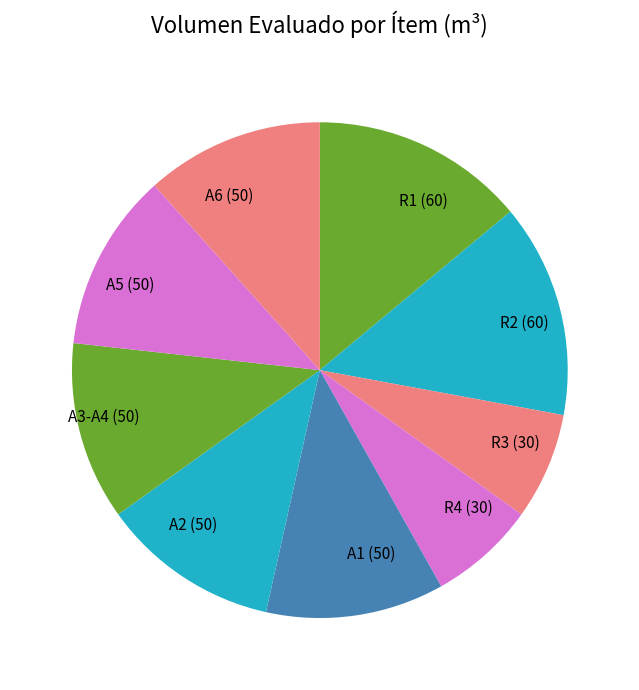

How many segments does this pie chart have?

9